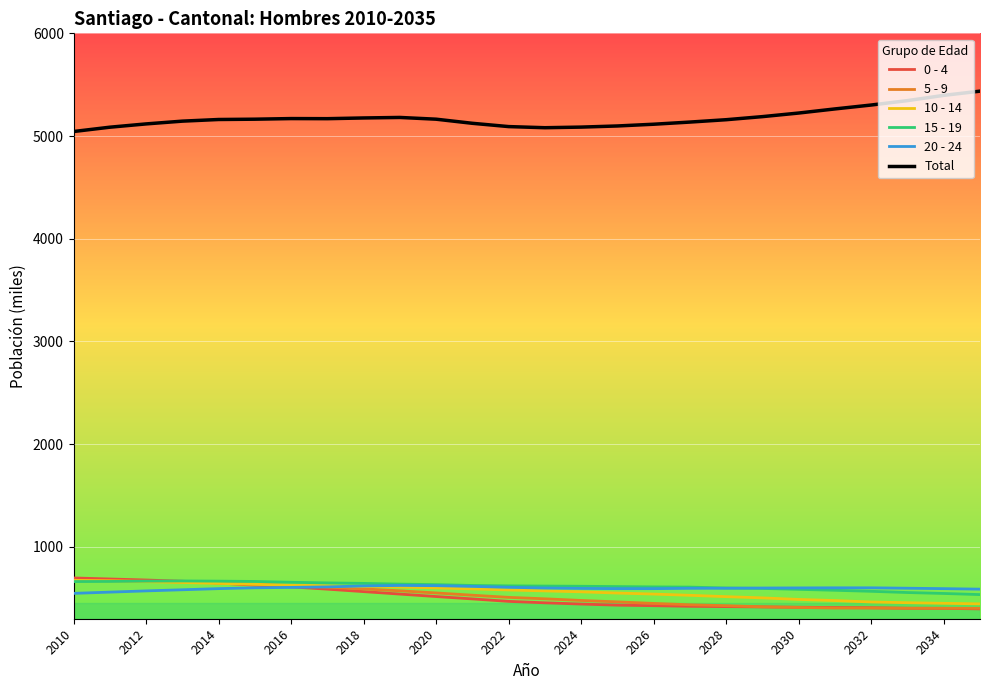

In 15 - 19, how many points are higher than both neighbors (excluding endpoints)?

1